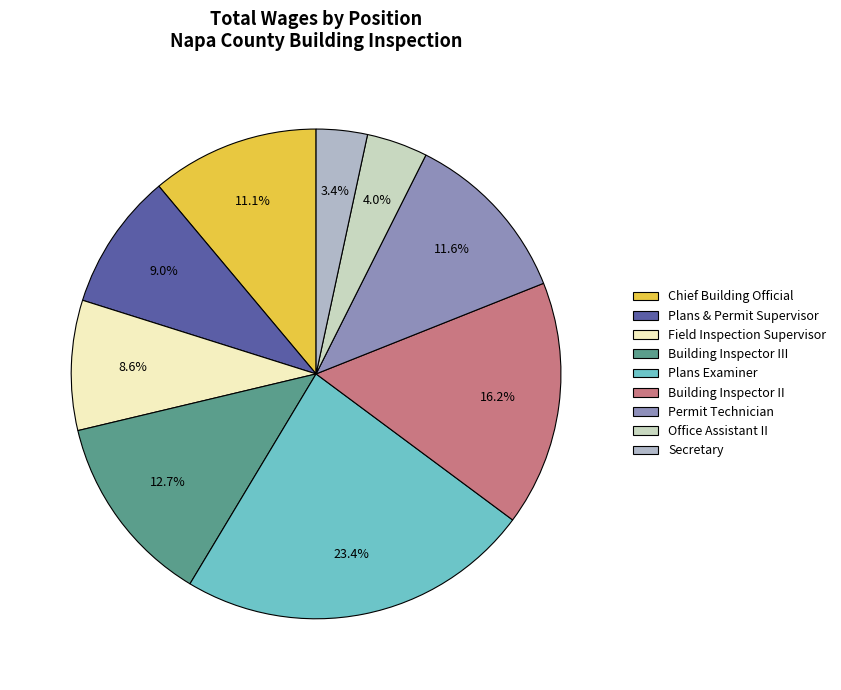

Between Secretary and Building Inspector III, which is larger?

Building Inspector III